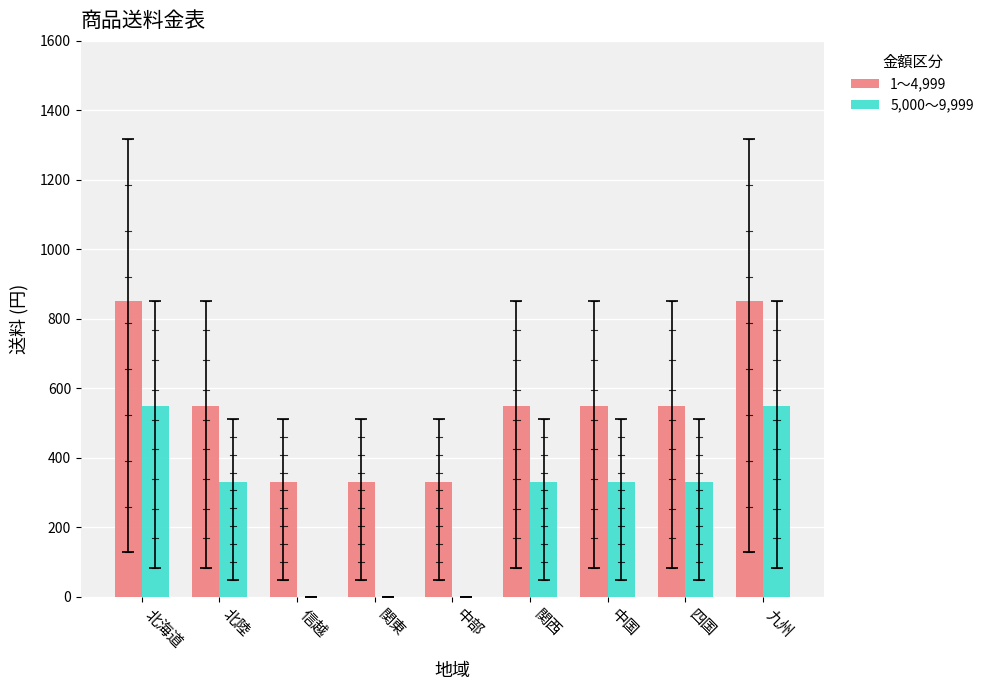

Count the number of data series in this chart.

2